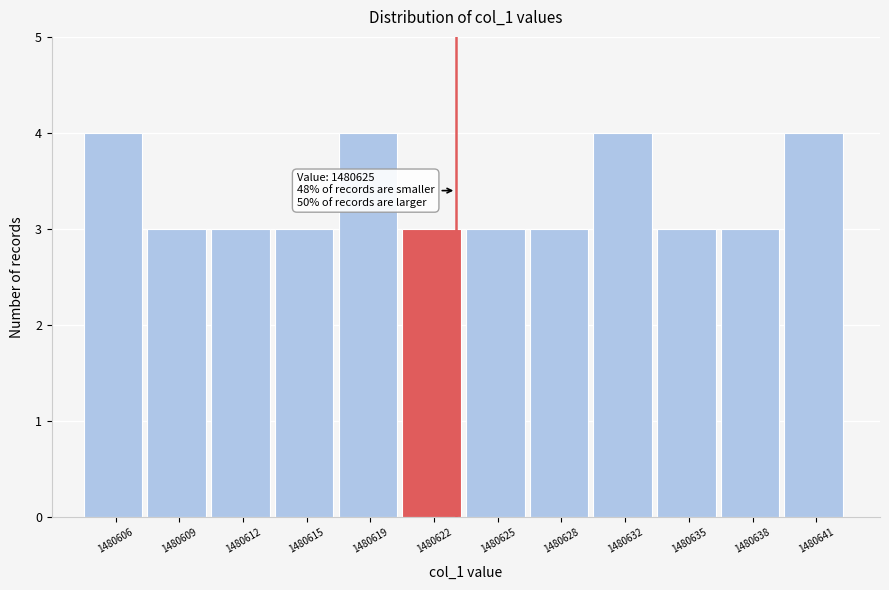

Reading left to right, extract all data points from this chart.

1480606=4	1480609=3	1480612=3	1480615=3	1480619=4	1480622=3	1480625=3	1480628=3	1480632=4	1480635=3	1480638=3	1480641=4